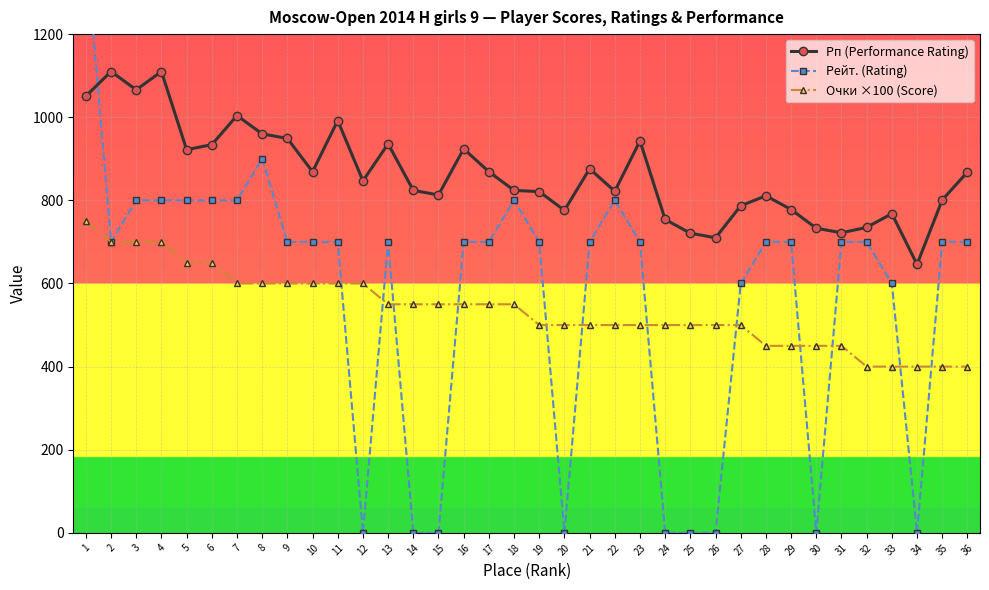

Reading right to left, list all the values displayed in this chart.

Рп (Performance Rating): 36=868	35=801	34=646	33=768	32=735	31=722	30=733	29=778	28=811	27=787	26=710	25=721	24=754	23=943	22=822	21=876	20=776	19=821	18=824	17=869	16=924	15=813	14=824	13=936	12=847	11=992	10=869	9=949	8=960	7=1004	6=934	5=922	4=1110	3=1066	2=1110	1=1051
Рейт. (Rating): 36=700	35=700	34=0	33=600	32=700	31=700	30=0	29=700	28=700	27=600	26=0	25=0	24=0	23=700	22=800	21=700	20=0	19=700	18=800	17=700	16=700	15=0	14=0	13=700	12=0	11=700	10=700	9=700	8=900	7=800	6=800	5=800	4=800	3=800	2=700	1=1412
Очки ×100 (Score): 36=400	35=400	34=400	33=400	32=400	31=450	30=450	29=450	28=450	27=500	26=500	25=500	24=500	23=500	22=500	21=500	20=500	19=500	18=550	17=550	16=550	15=550	14=550	13=550	12=600	11=600	10=600	9=600	8=600	7=600	6=650	5=650	4=700	3=700	2=700	1=750